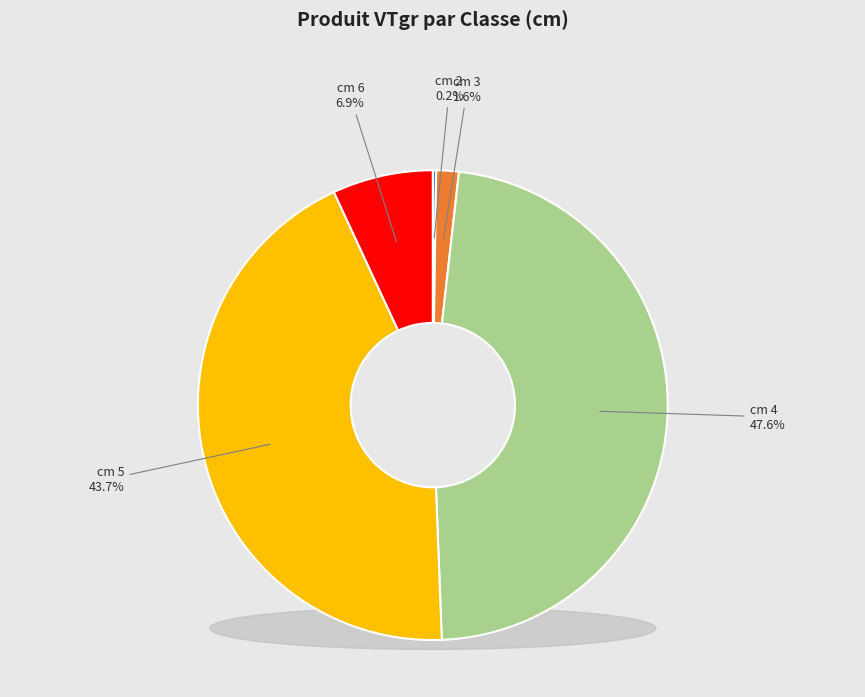

Count the number of slices in the pie.

5